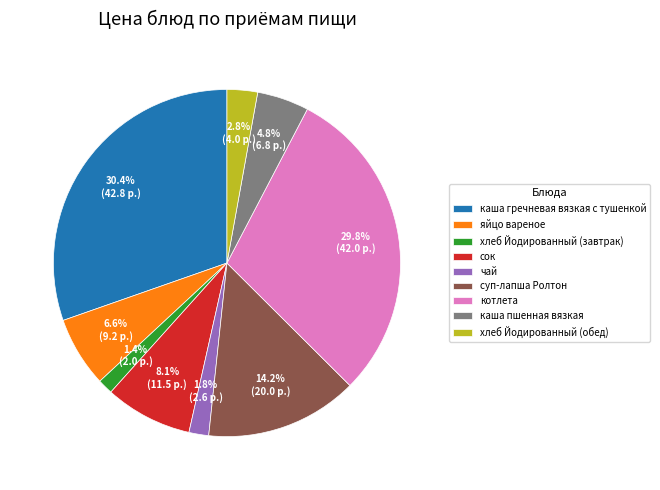

True or false: котлета accounts for 18% of the total.

False